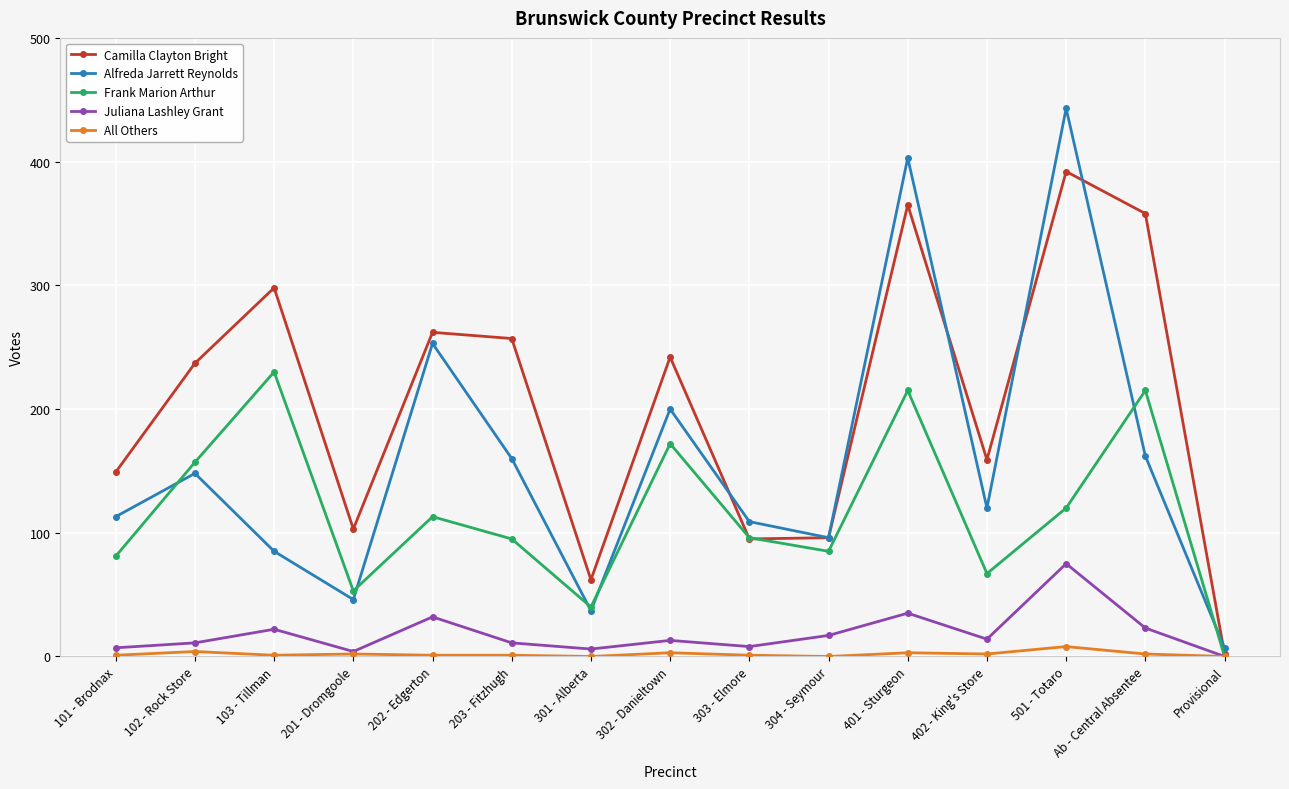

What is the total value across all series at 301 - Alberta?

145